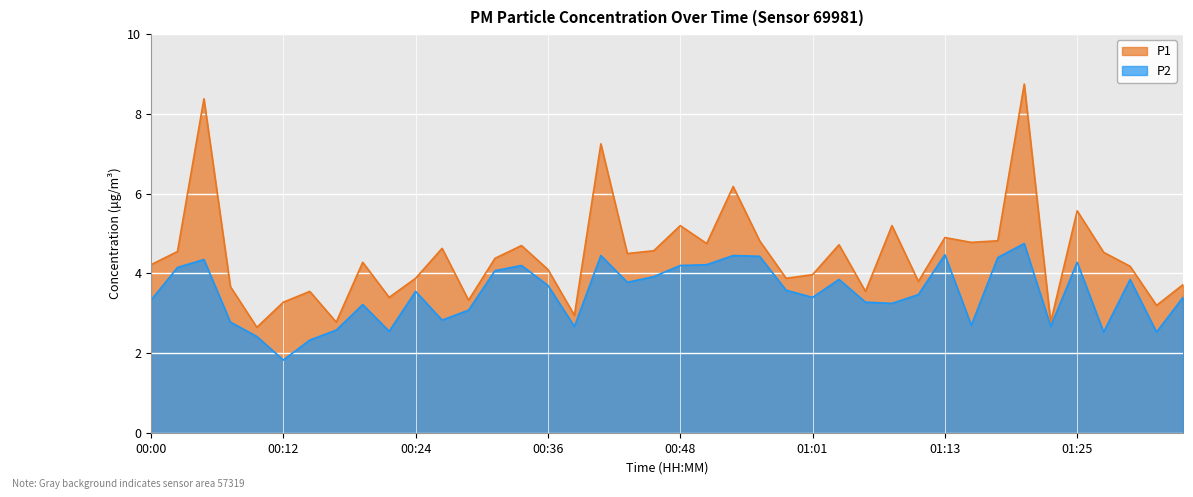

Which series has the largest total across all categories?

P1